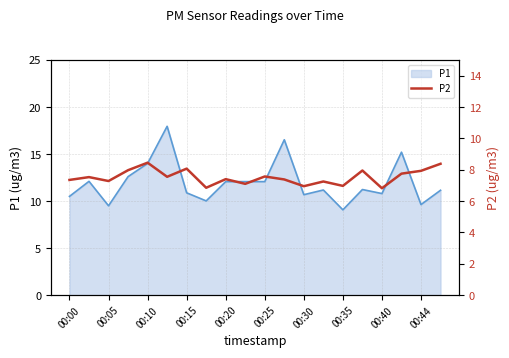

What is the difference between the second highest and second lowest values?

1.5